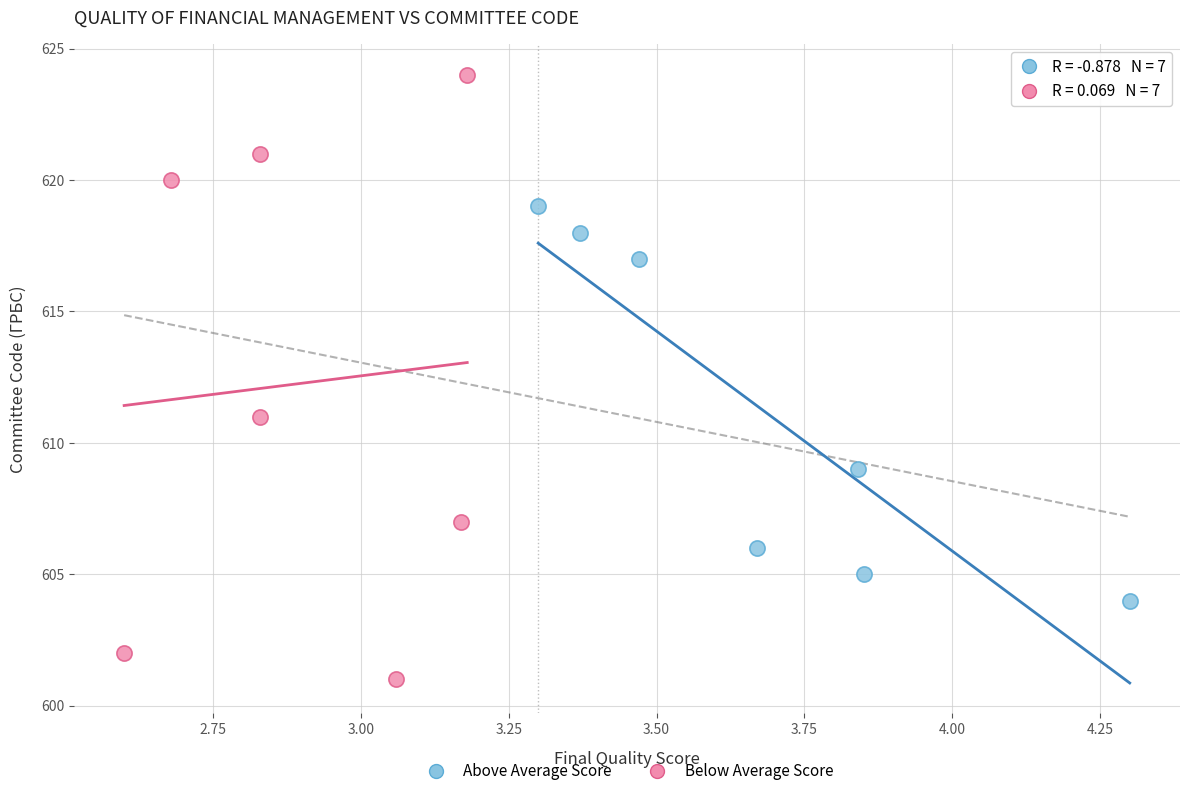

Which series reaches the minimum Y coordinate?

Below Average Score